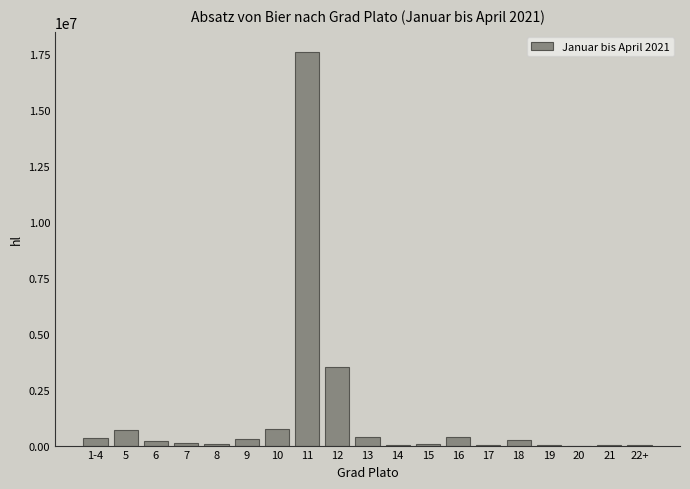

How many values exceed 189152?

10